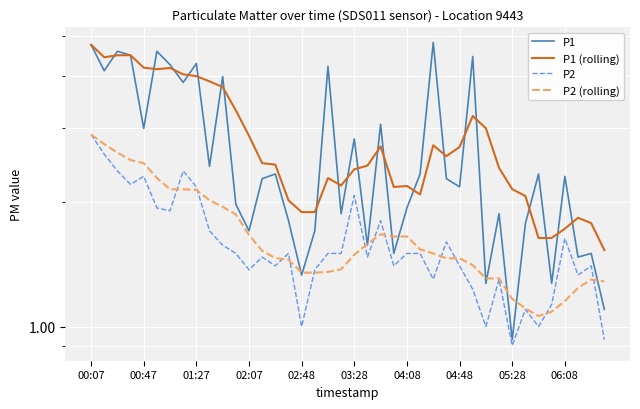

What is the difference between the maximum and minimum values in the P2 (rolling) series?

1.8